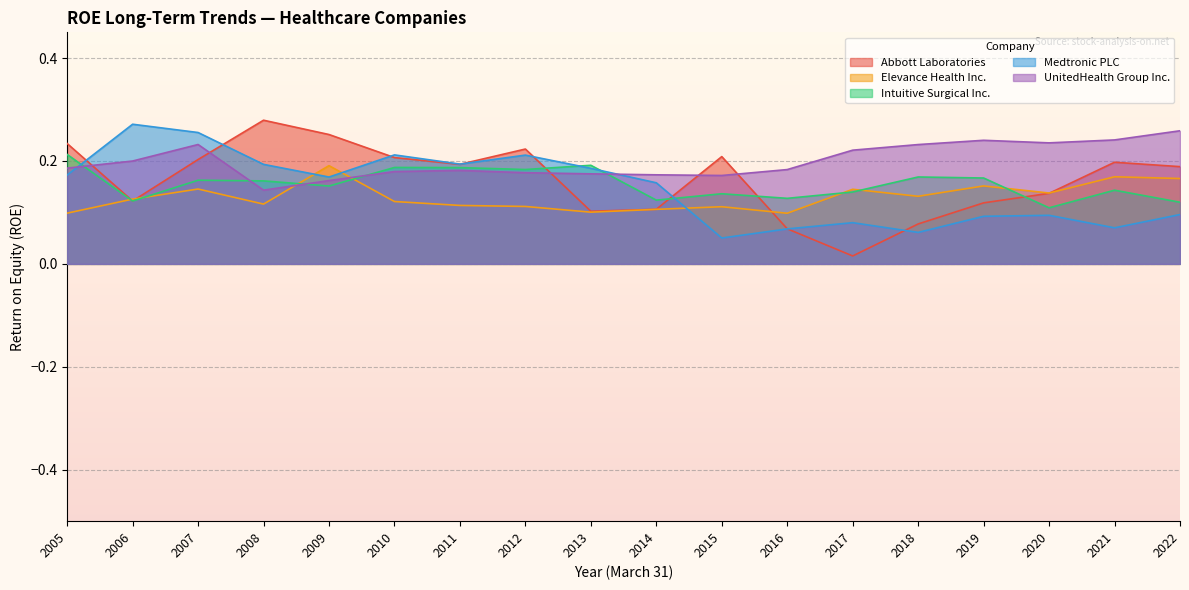

What is the total value across all series at 2021?

0.8